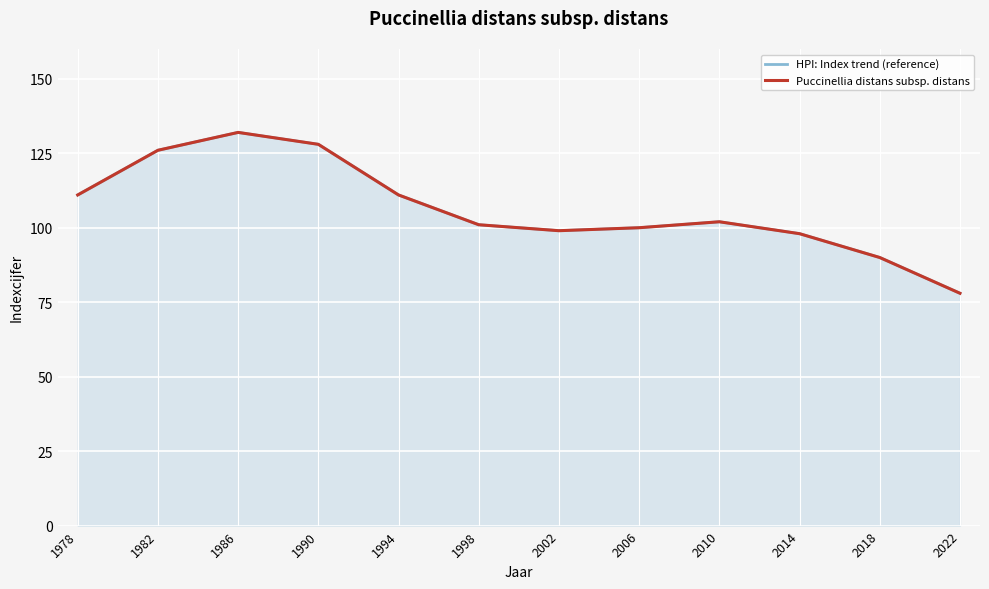

What are all the series names shown in the legend?

HPI: Index trend (reference), Puccinellia distans subsp. distans